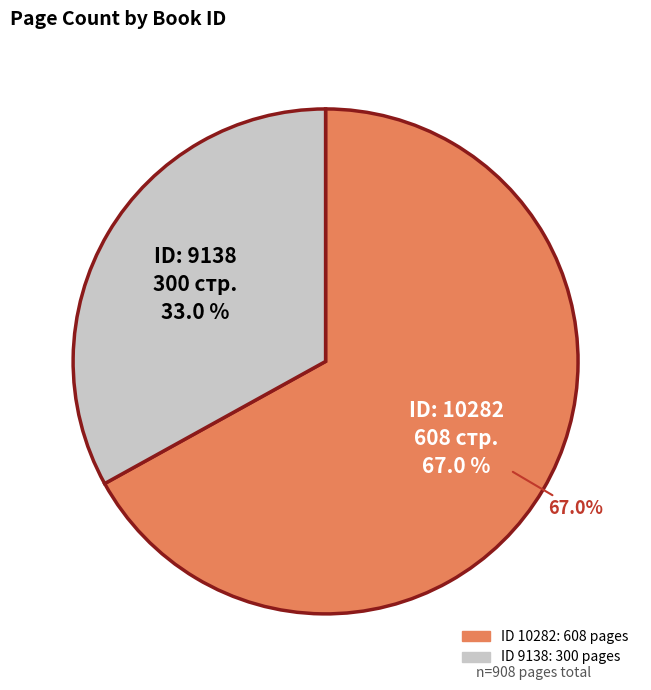

Rank the categories by value from lowest to highest.

9138, 10282